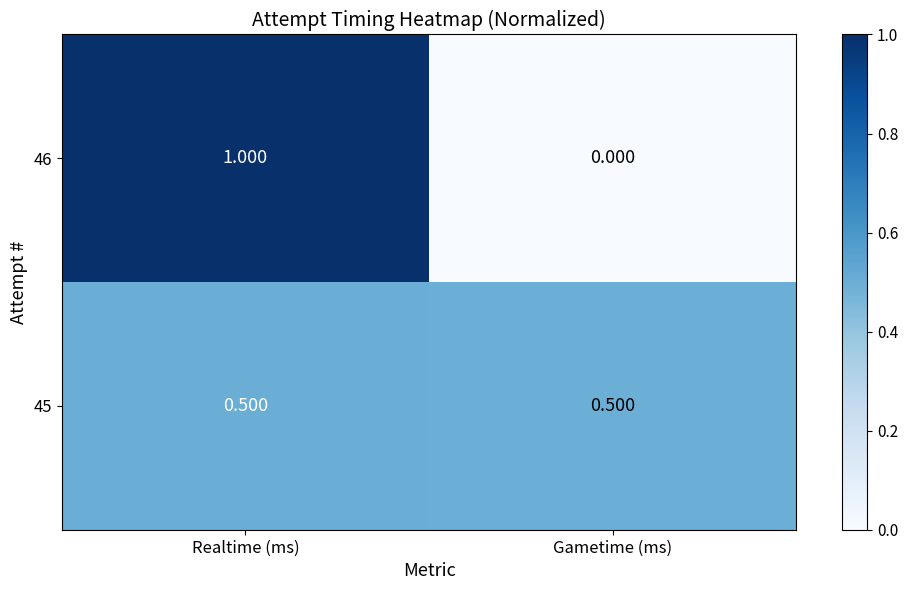

Where is 46 nearest to the value 0?

Gametime (ms)